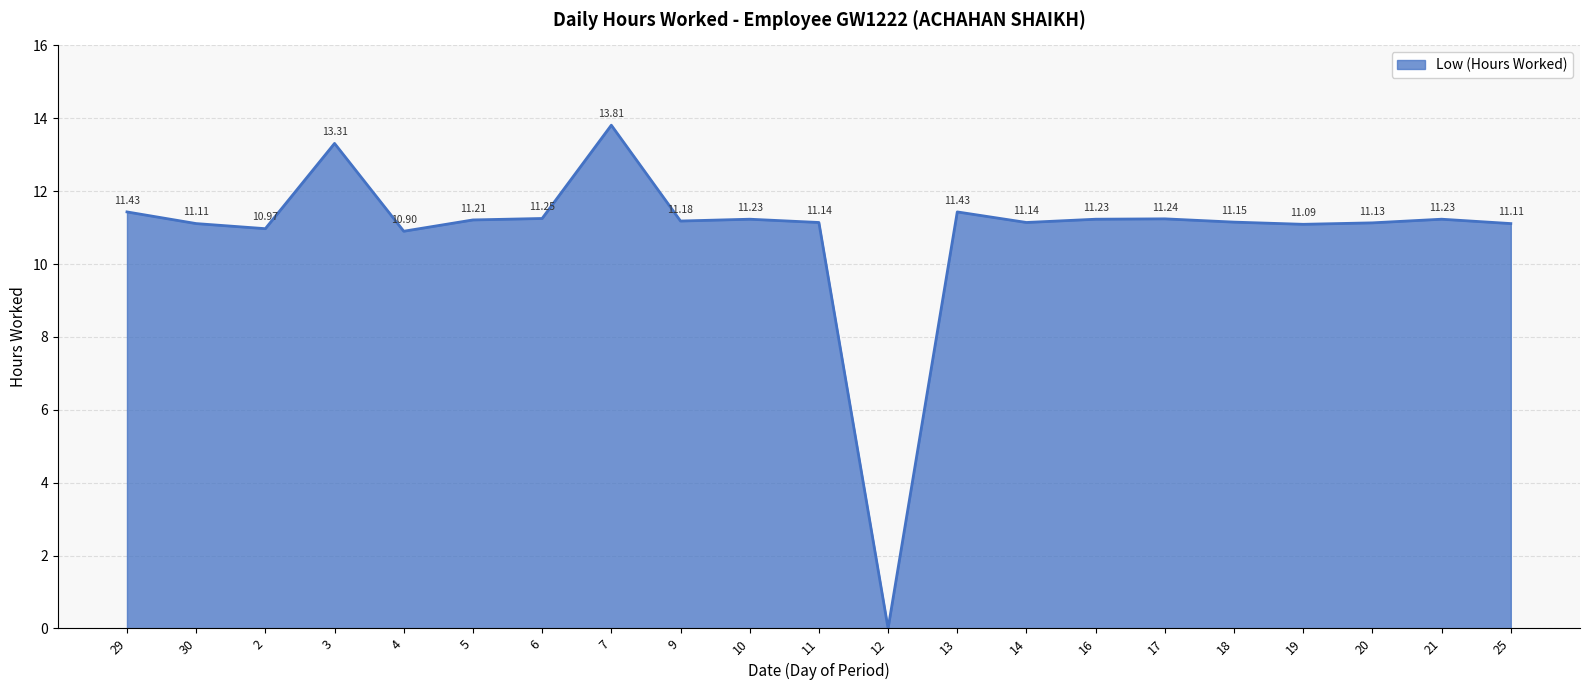

How many series are shown in this chart?

1